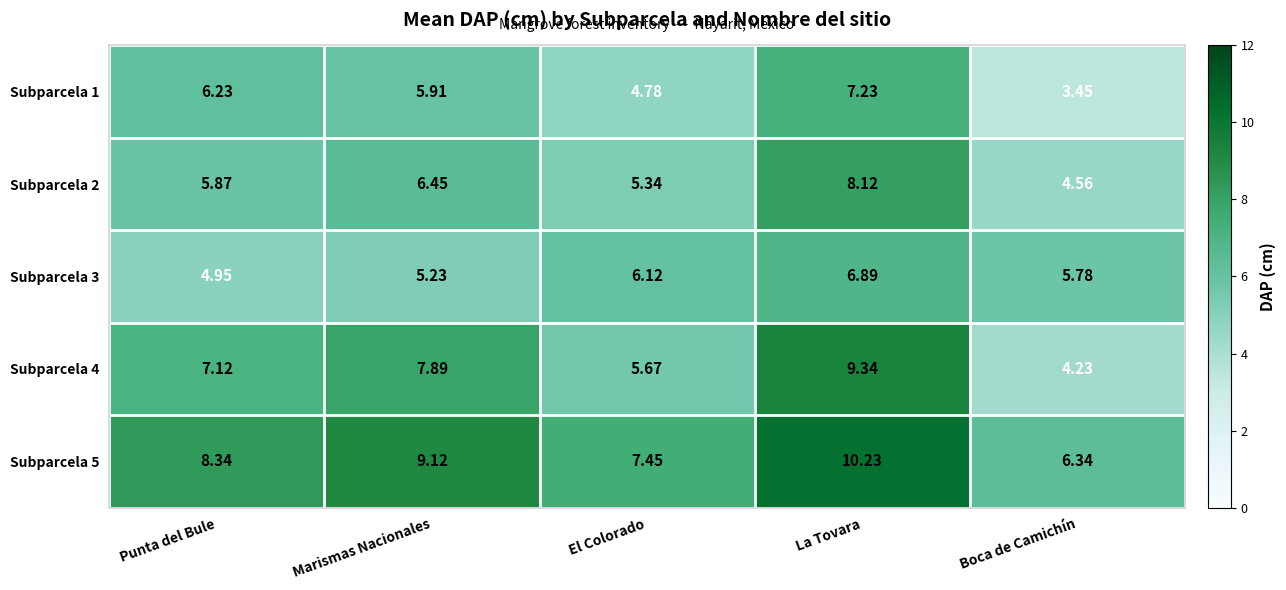

Rank the series at Punta del Bule from highest to lowest value.

Subparcela 5, Subparcela 4, Subparcela 1, Subparcela 2, Subparcela 3